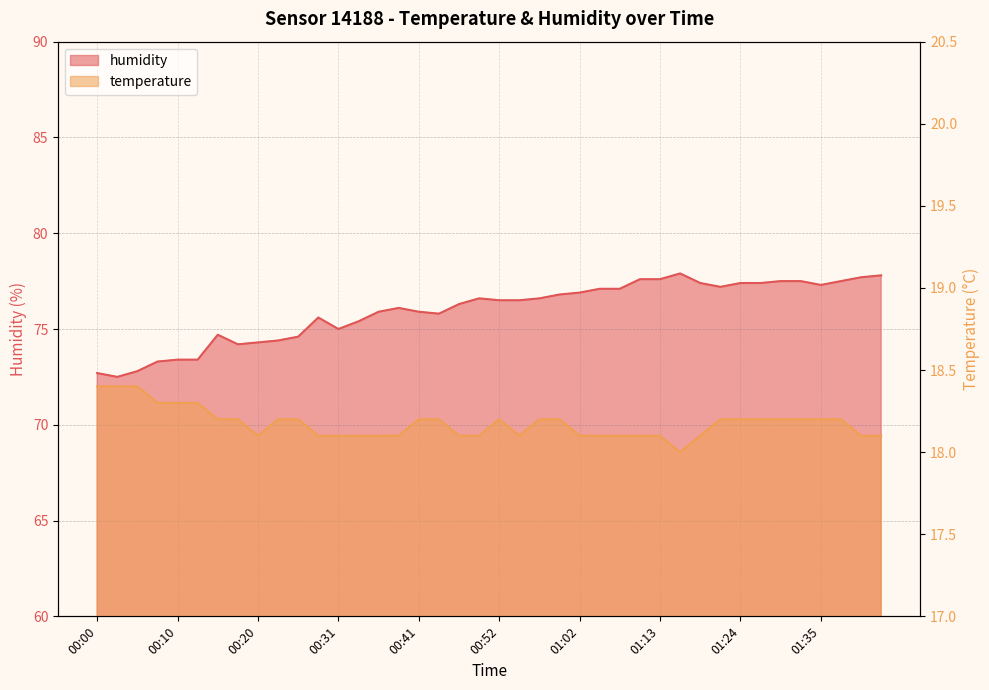

True or false: humidity has a value of 77.8 at 01:43.

True